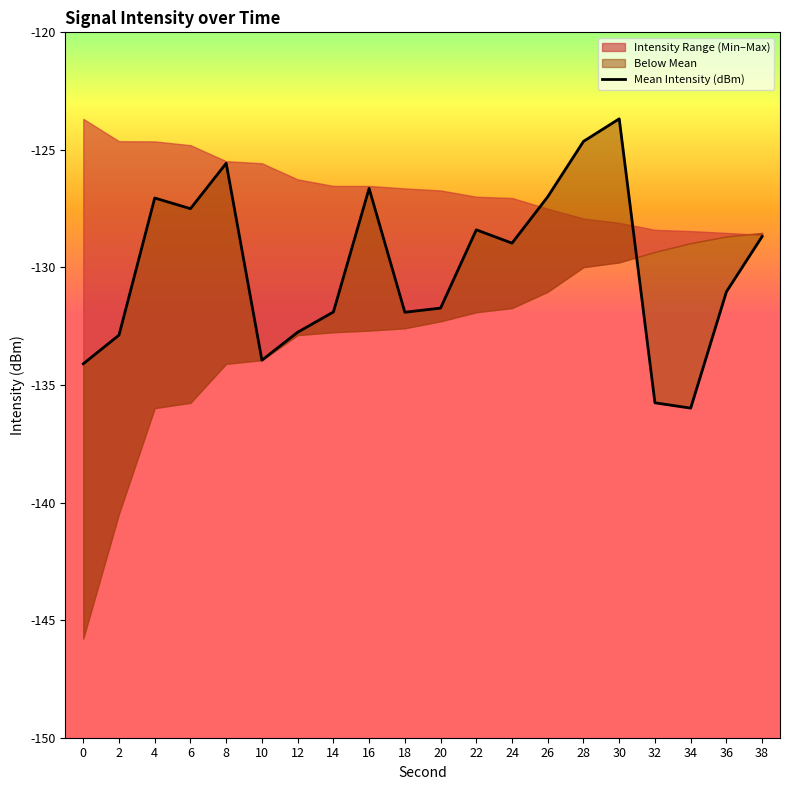

What is the sum of all values?

-2600.1